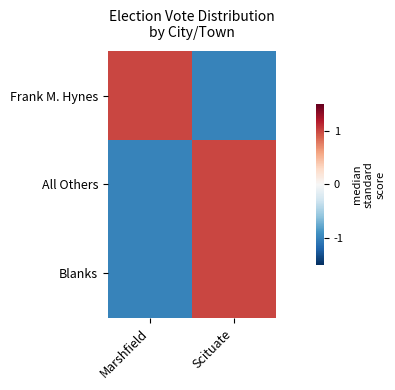

Which series changed the most between Marshfield and Scituate?

Frank M. Hynes